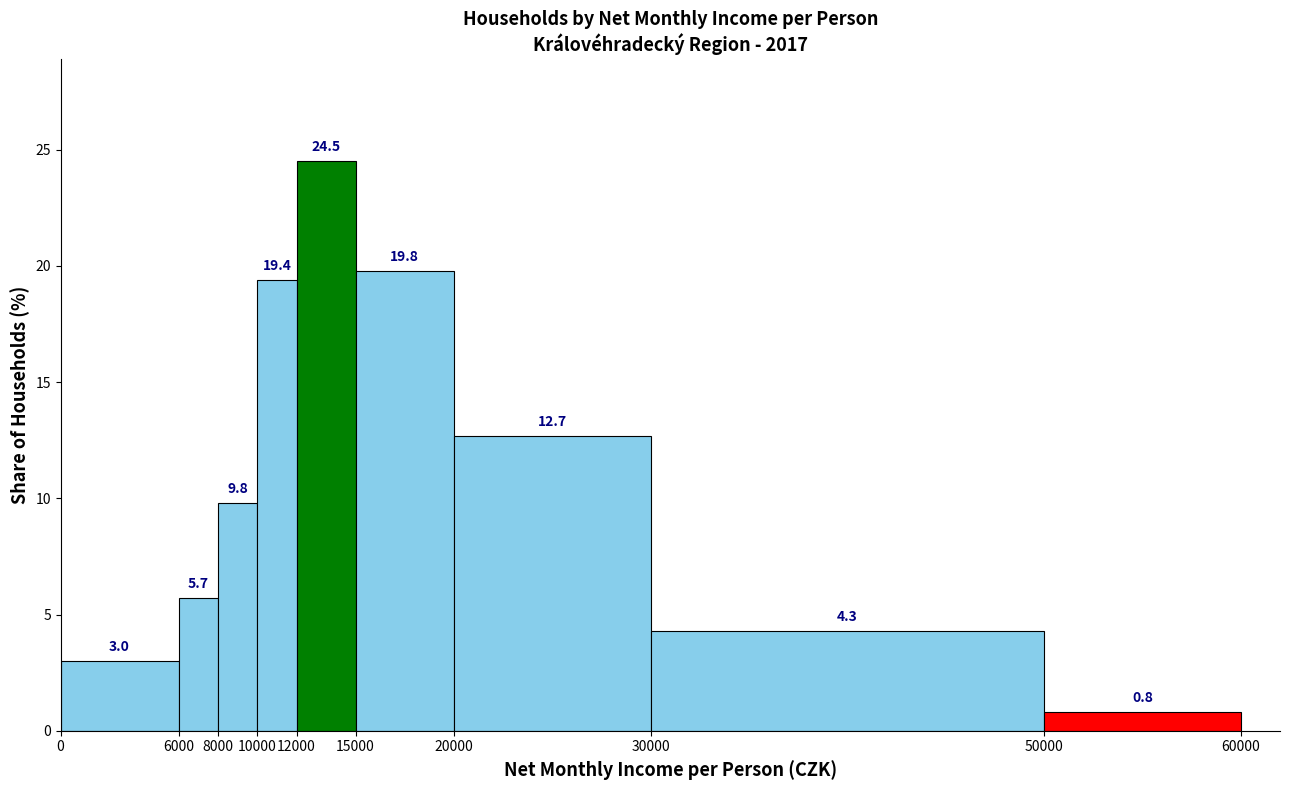

What is the height of the bar covering 30000 to 50000 on the x-axis?

4.3